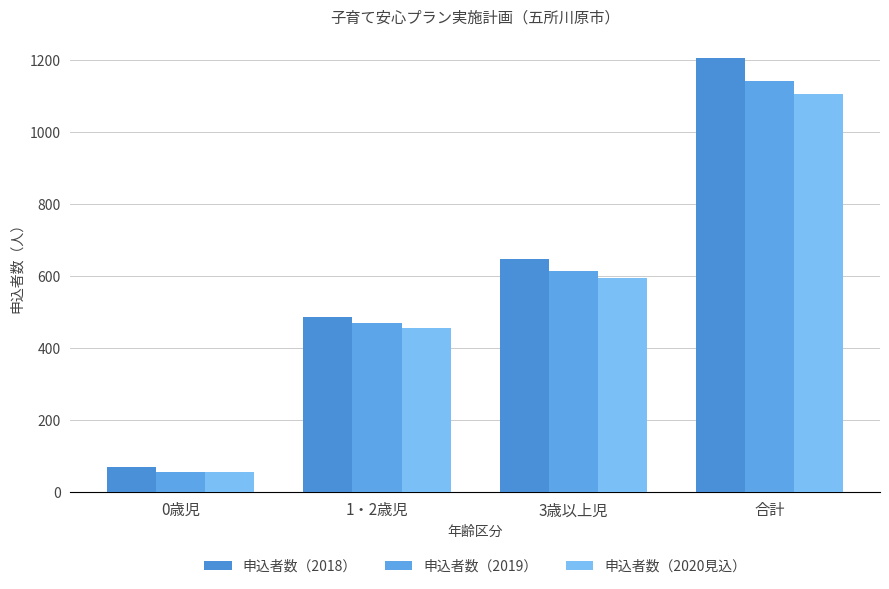

What are all the series names shown in the legend?

申込者数（2018）, 申込者数（2019）, 申込者数（2020見込）